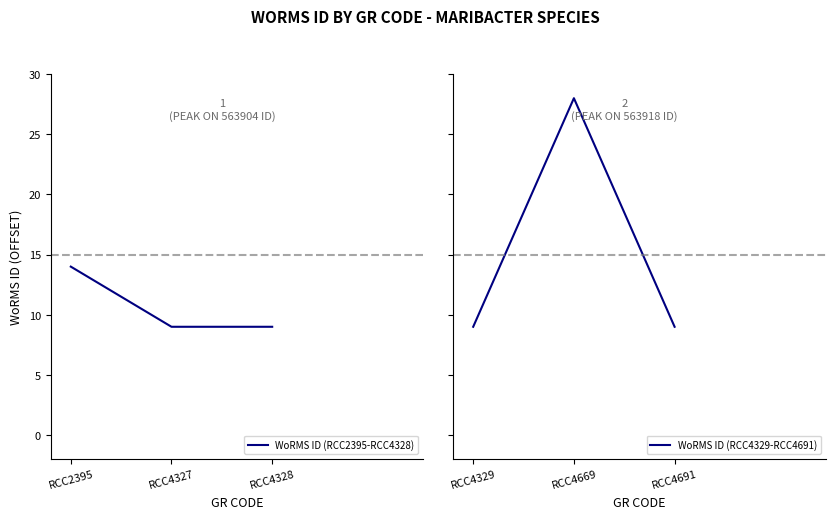

At which label is WoRMS ID (RCC2395-RCC4328) closest to 11?

RCC4327